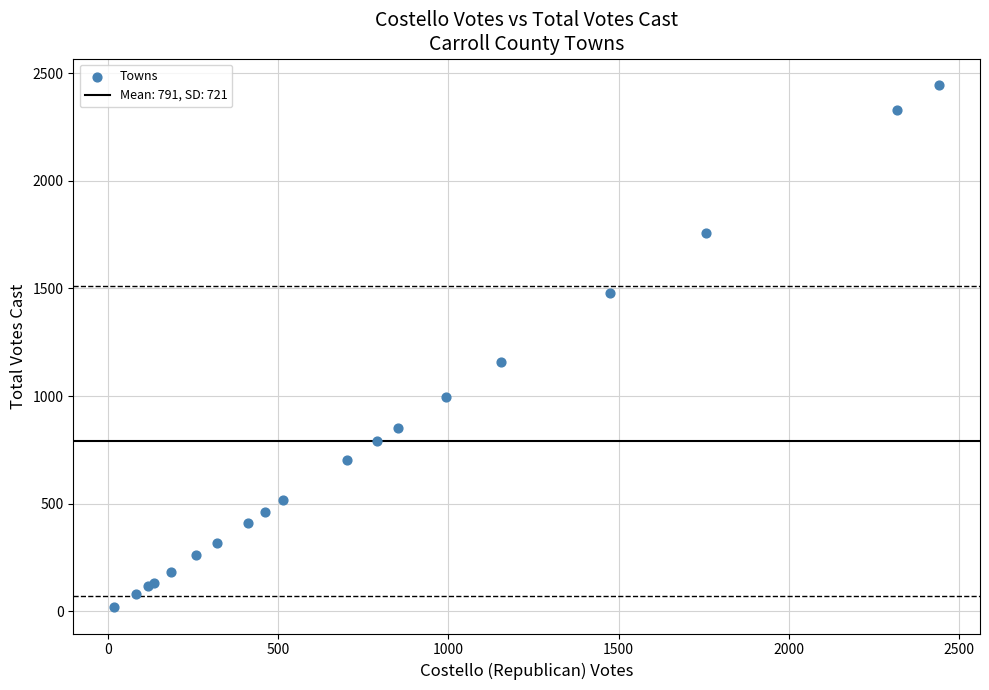

What Y value in the scatter plot is closest to 1232?

1156